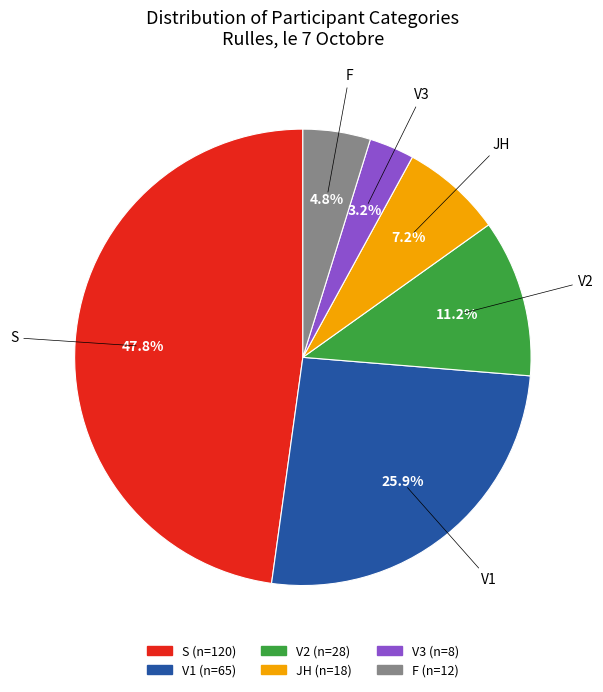

Is there a majority slice in this chart?

No